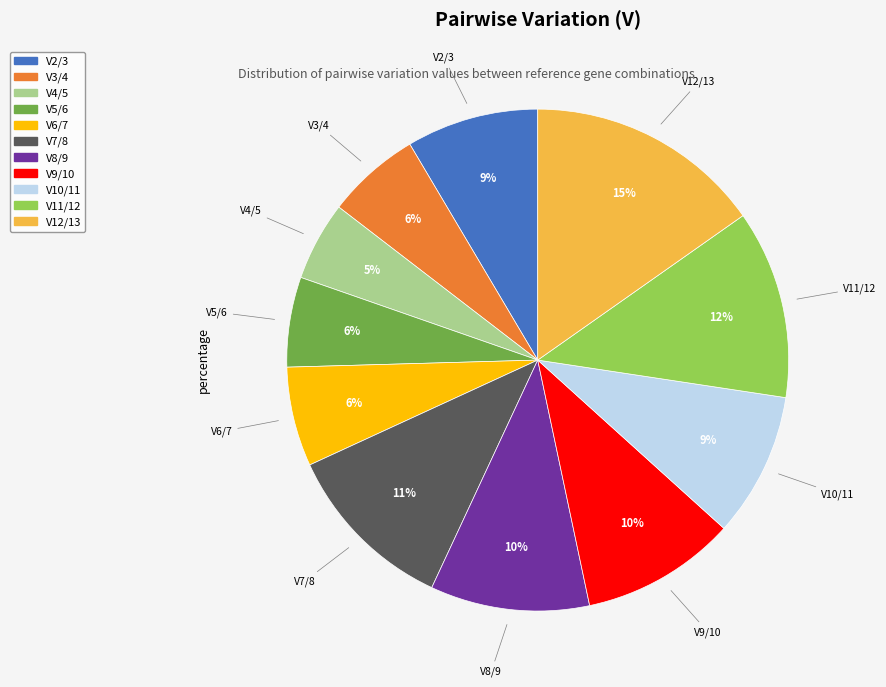

To the nearest percent, what is the combined percentage of V9/10 and V2/3?

19%